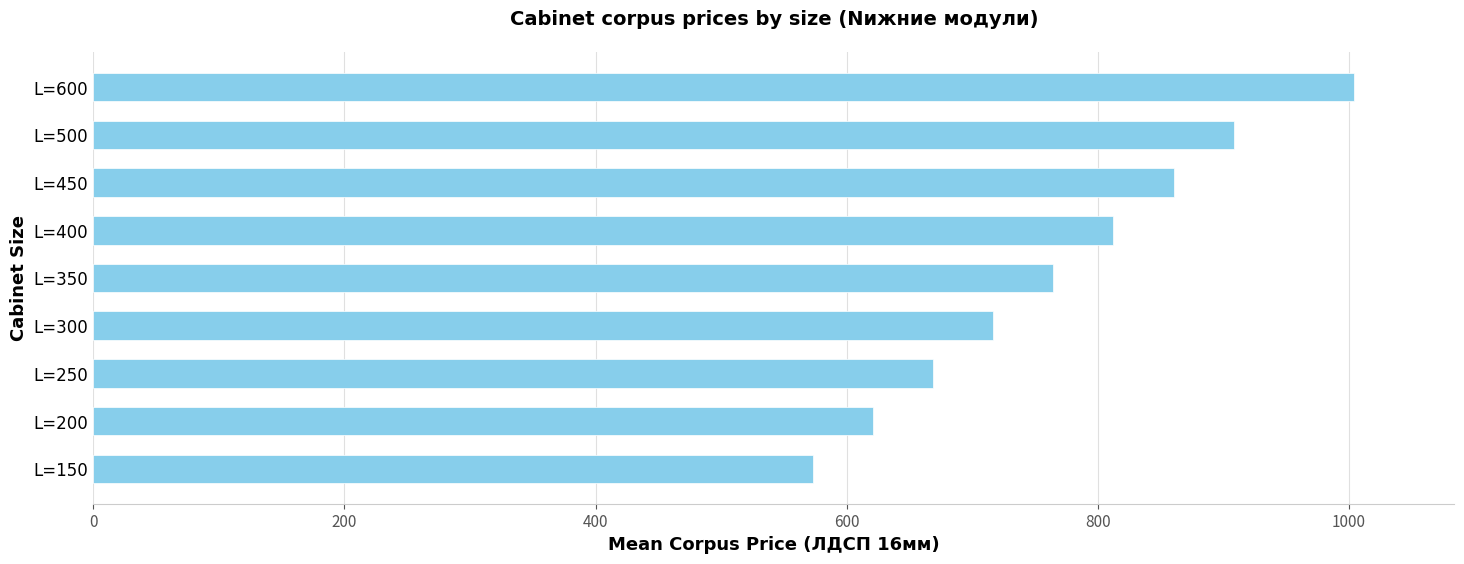

What is the sum of all values?

6929.4